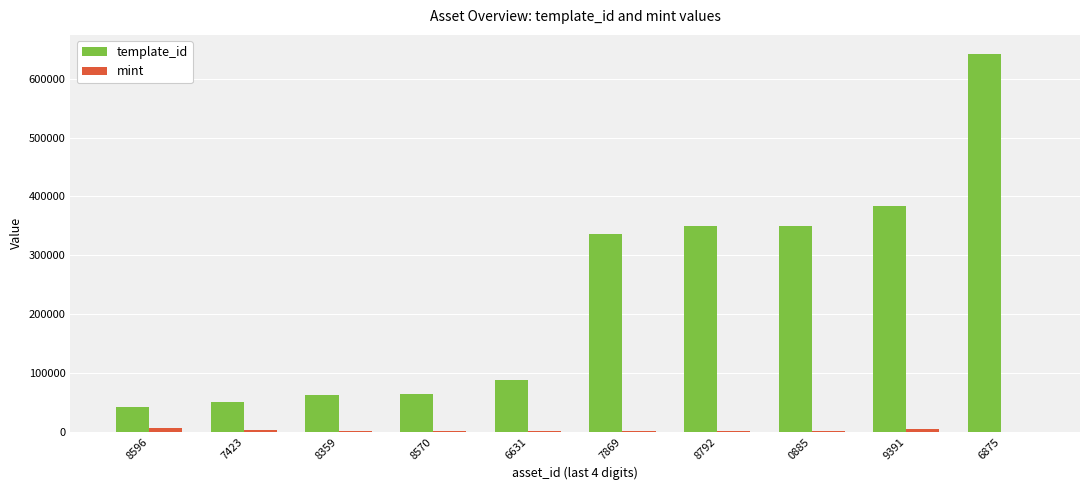

How many groups of bars are there?

10